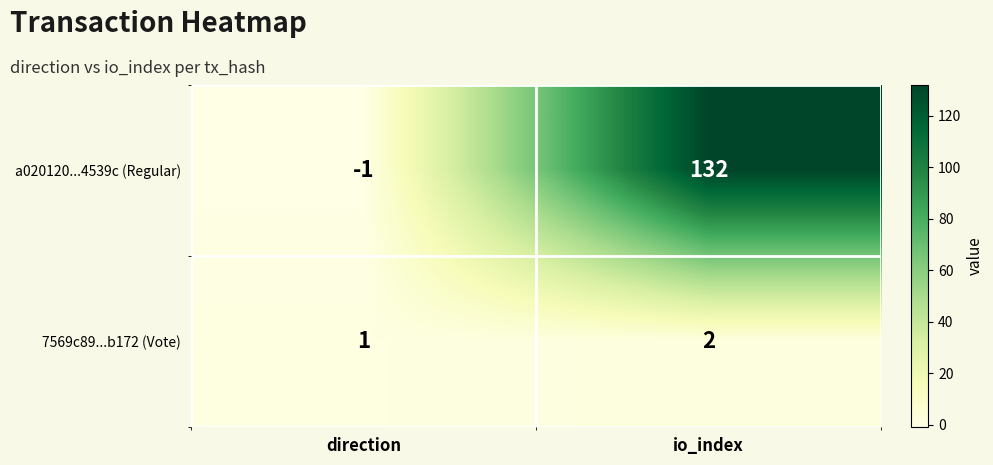

What is the difference between the a020120...4539c (Regular) values at direction and io_index?

133